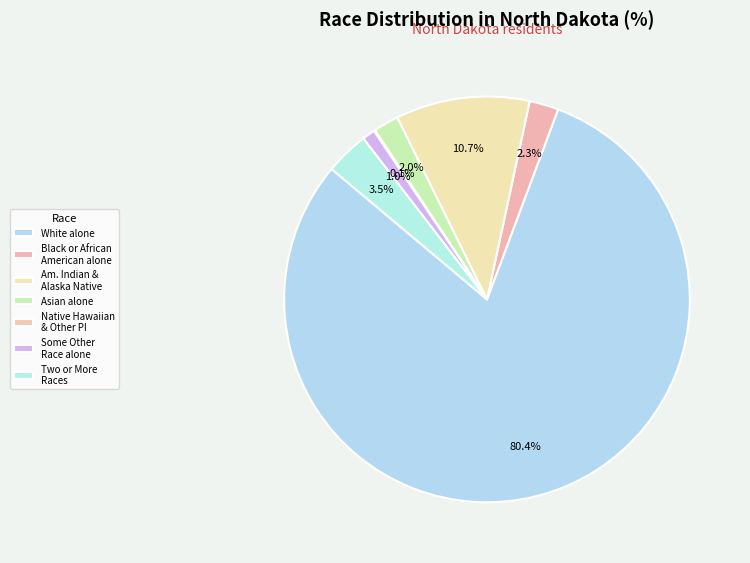

To the nearest percent, what is the difference between the largest and smallest slice percentages?

80%